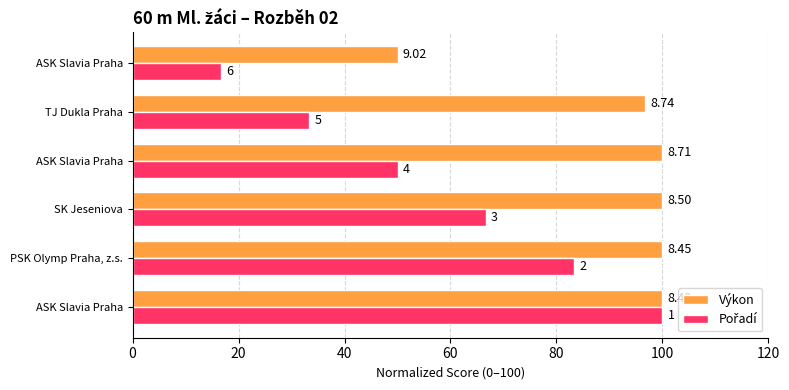

Are the bars grouped side by side (vs. stacked)?

Yes